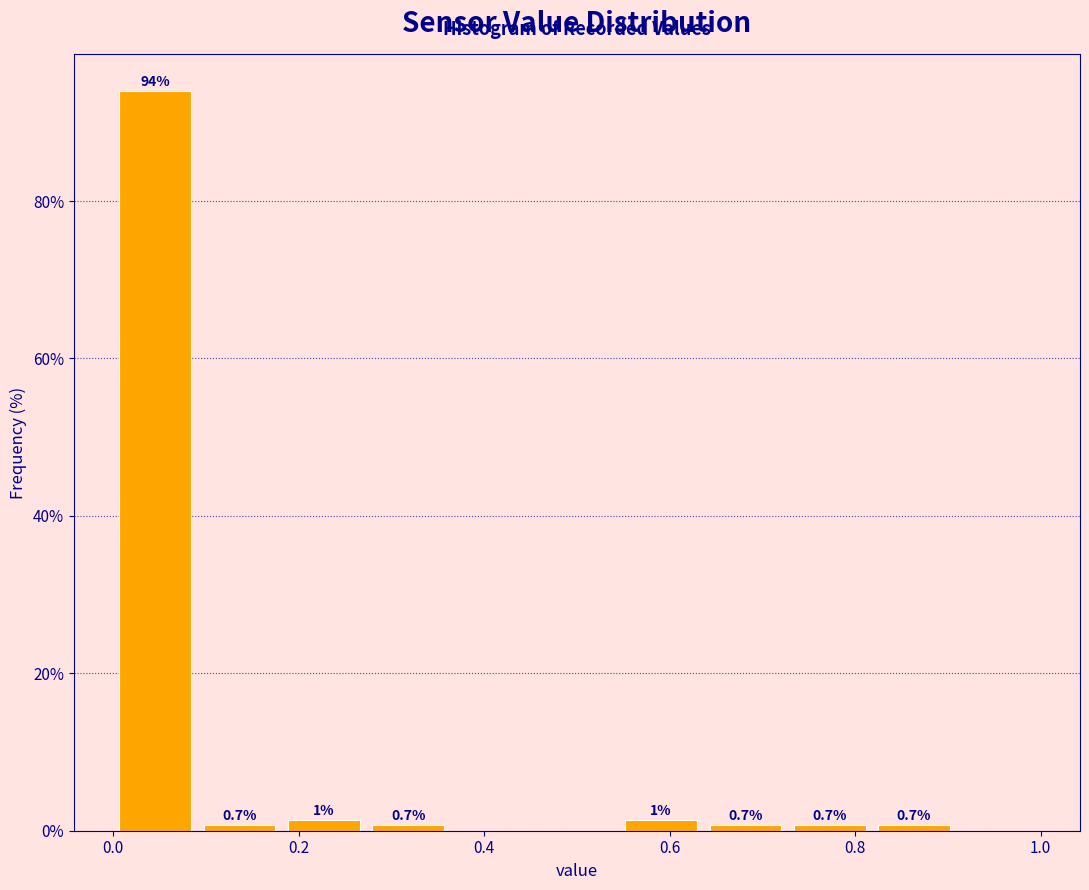

Which range on the x-axis has the tallest bar?

0.00 to 0.10